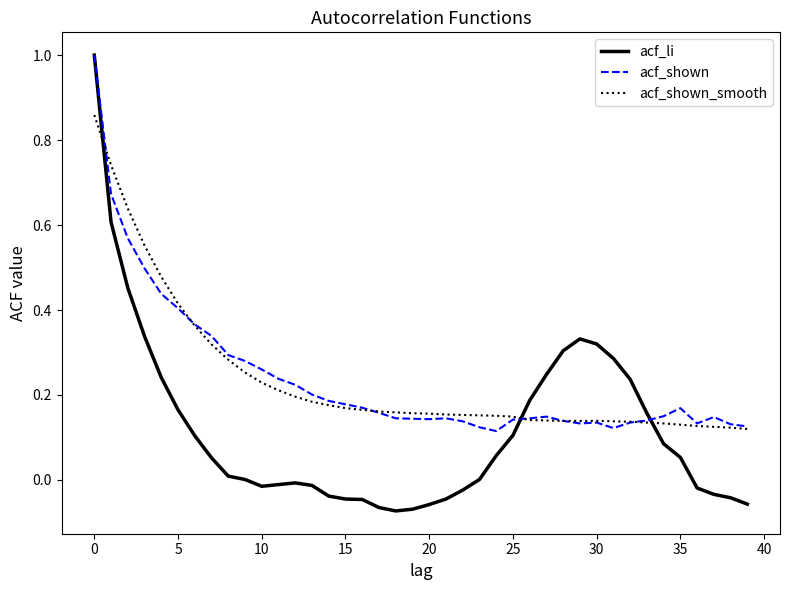

Which series has the largest range (max minus min)?

acf_li